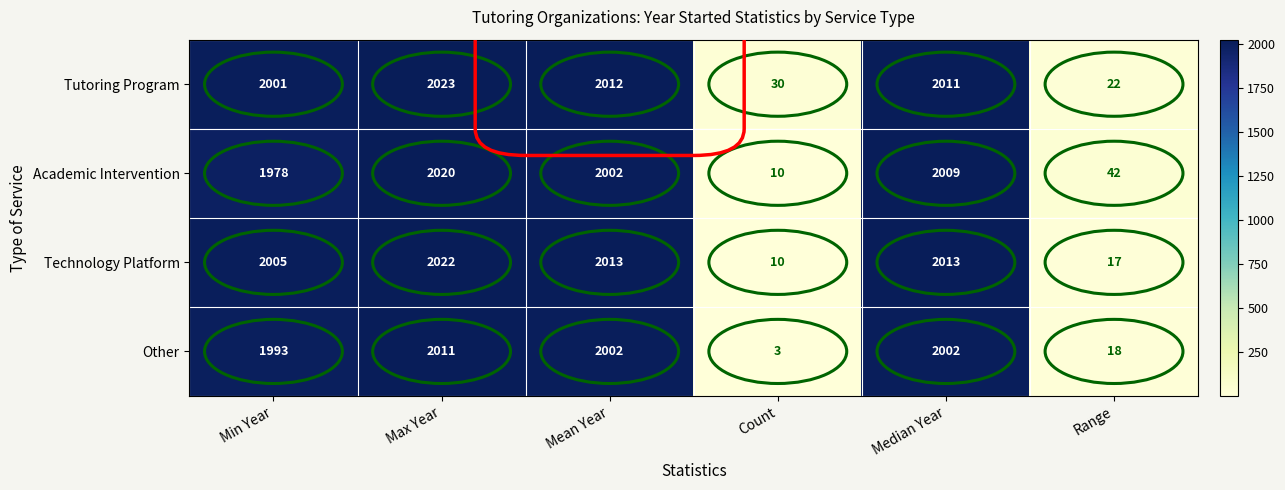

Count the number of data series in this chart.

4